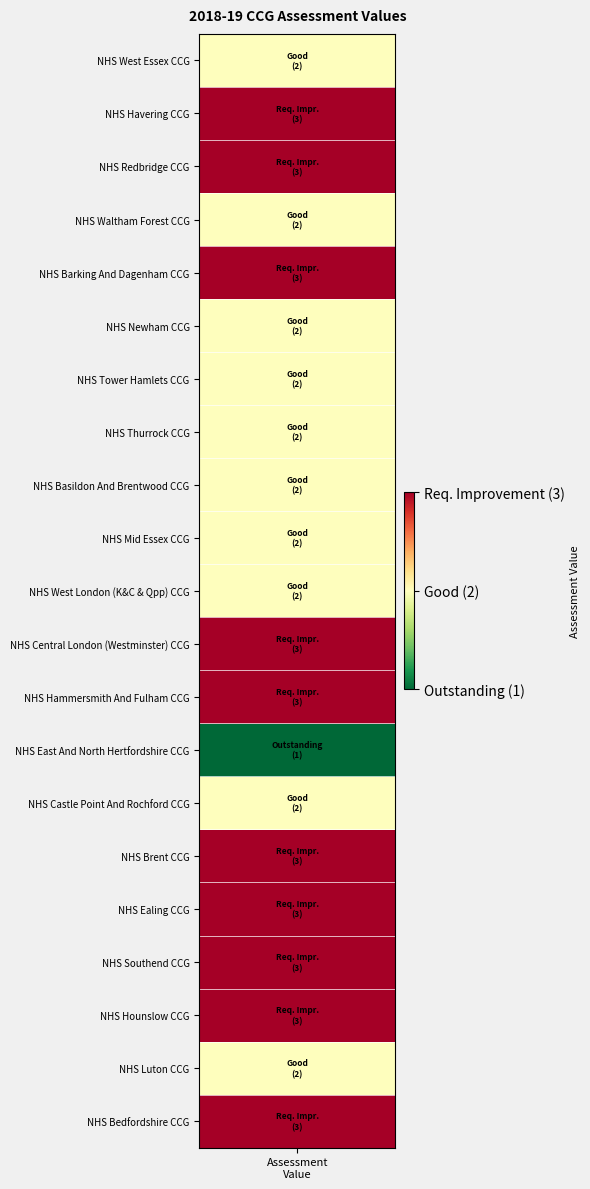

What is the approximate value at 2?

3